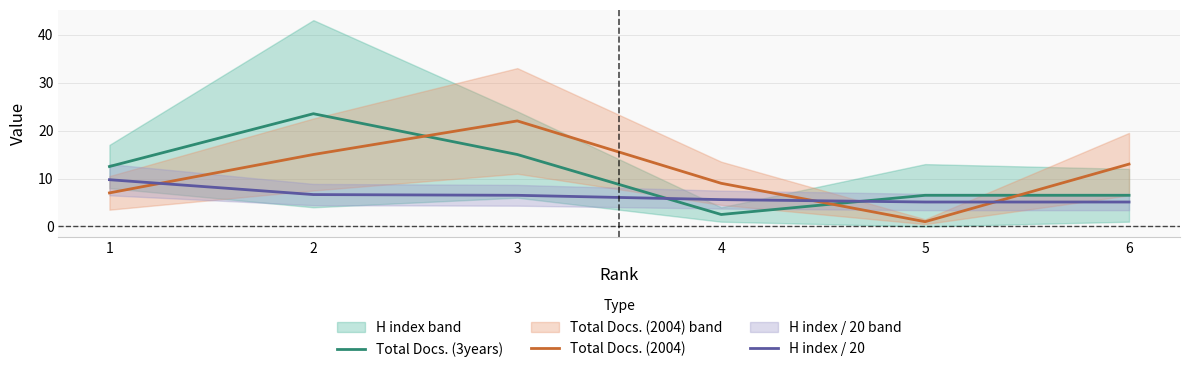

Between which two adjacent categories do Total Docs. (2004) and H index / 20 first intersect?

1 and 2